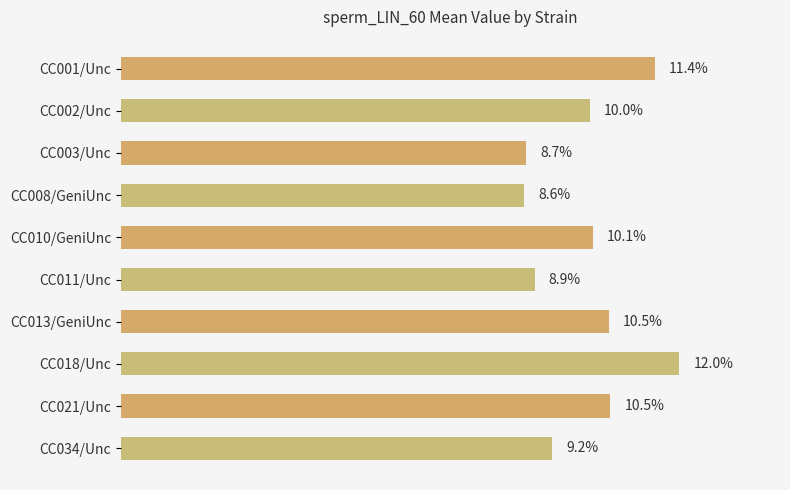

Which label corresponds to the largest value in the chart?

CC018/Unc